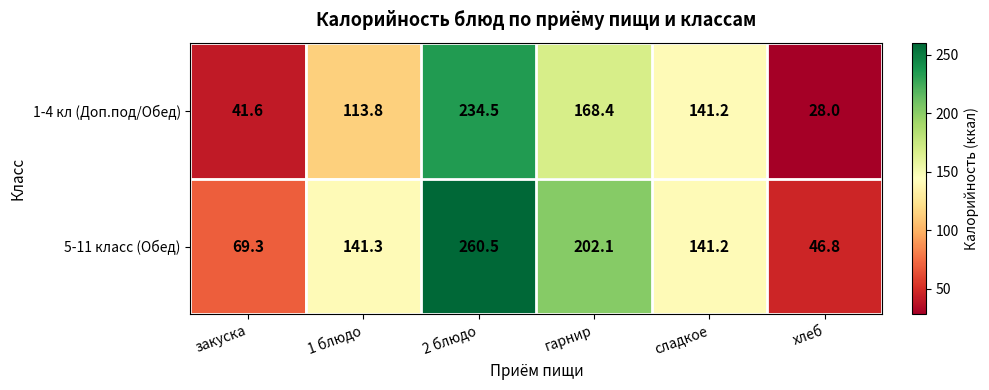

At which label does 1-4 кл (Доп.под/Обед) first exceed 141?

2 блюдо